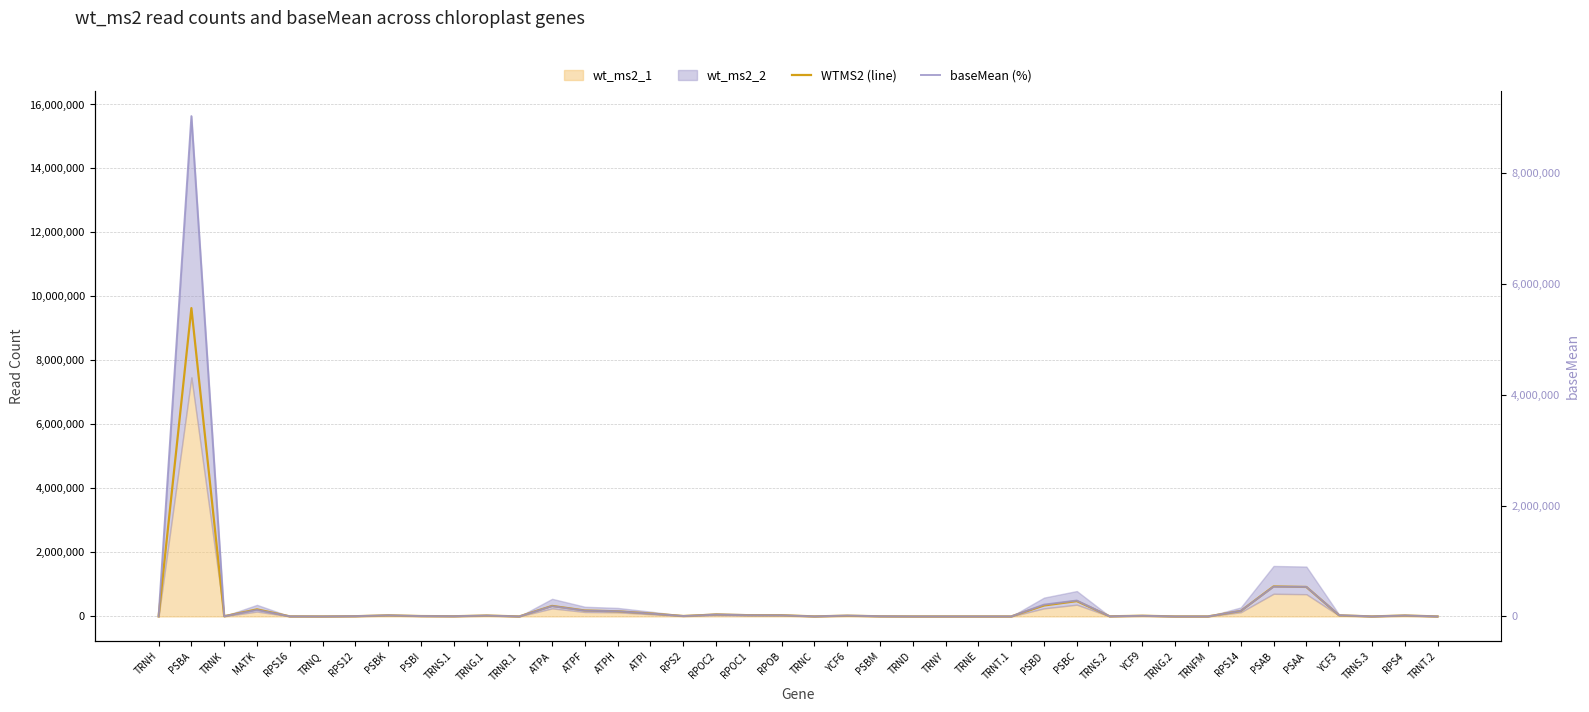

Reading left to right, extract all data points from this chart.

WTMS2 (line): TRNH=576.0	PSBA=9636141.0	TRNK=6005.0	MATK=220017.0	RPS16=2717.0	TRNQ=126.0	RPS12=7154.0	PSBK=33291.0	PSBI=11608.0	TRNS.1=6038.0	TRNG.1=27347.0	TRNR.1=187.0	ATPA=328332.0	ATPF=184783.0	ATPH=159731.0	ATPI=91433.0	RPS2=13585.0	RPOC2=58324.0	RPOC1=38573.0	RPOB=36202.0	TRNC=1562.0	YCF6=23374.0	PSBM=4491.0	TRND=205.0	TRNY=123.0	TRNE=7.0	TRNT.1=67.0	PSBD=341501.0	PSBC=478792.0	TRNS.2=4116.0	YCF9=21270.0	TRNG.2=334.0	TRNFM=239.0	RPS14=169494.0	PSAB=936966.0	PSAA=920483.0	YCF3=33236.0	TRNS.3=611.0	RPS4=28605.0	TRNT.2=110.0
baseMean (%): TRNH=374.0	PSBA=9031593.8	TRNK=3251.0	MATK=116255.9	RPS16=1494.3	TRNQ=70.5	RPS12=4794.4	PSBK=19046.3	PSBI=6588.4	TRNS.1=3894.2	TRNG.1=15113.0	TRNR.1=97.4	ATPA=184905.6	ATPF=104164.1	ATPH=92831.5	ATPI=50327.3	RPS2=7163.4	RPOC2=30703.4	RPOC1=21049.7	RPOB=19327.6	TRNC=934.8	YCF6=14826.9	PSBM=3275.2	TRND=117.8	TRNY=65.2	TRNE=6.5	TRNT.1=35.8	PSBD=213094.6	PSBC=287036.0	TRNS.2=2302.5	YCF9=11422.6	TRNG.2=193.8	TRNFM=134.4	RPS14=99575.4	PSAB=535718.9	PSAA=533068.6	YCF3=21278.6	TRNS.3=354.5	RPS4=16173.4	TRNT.2=58.8